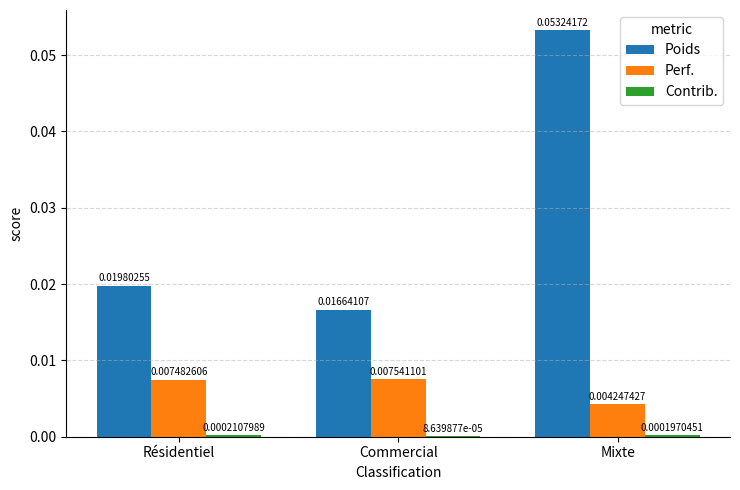

Which series has the largest total across all categories?

Poids